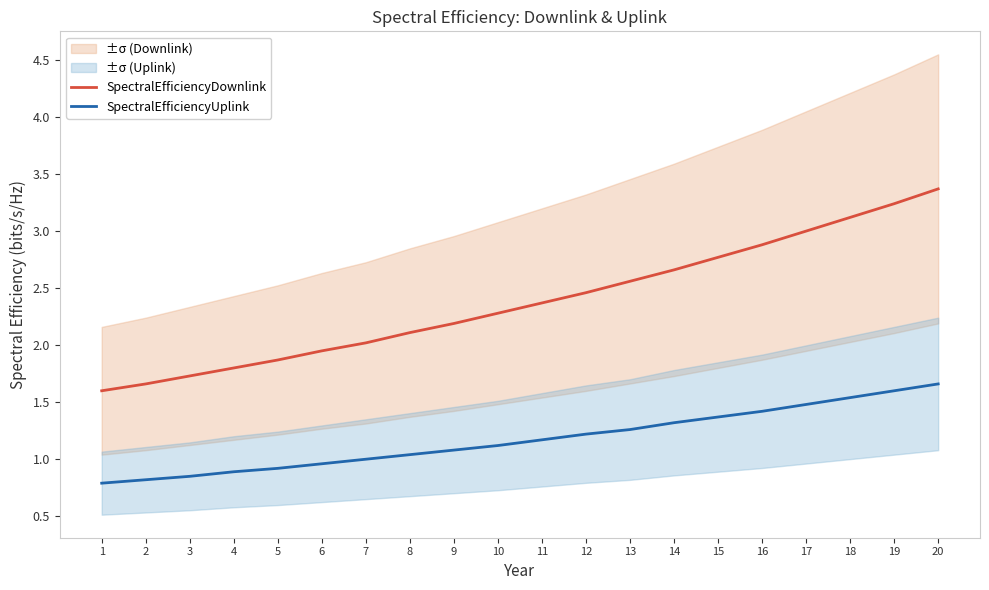

At how many categories does at least one series exceed 1?

20